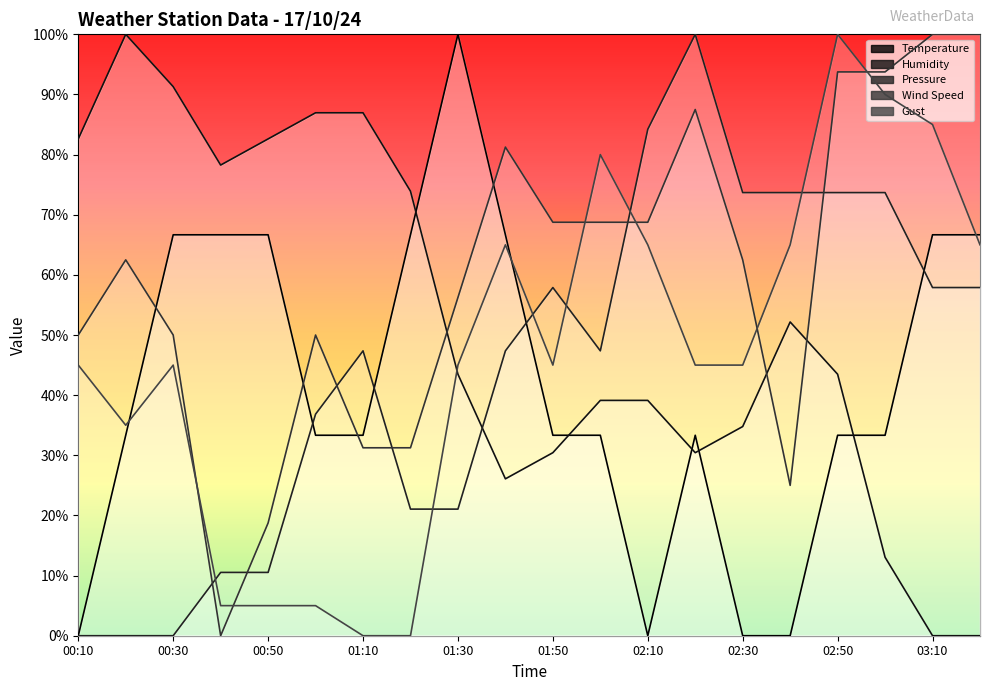

At which label does Wind Speed reach its peak?

03:10